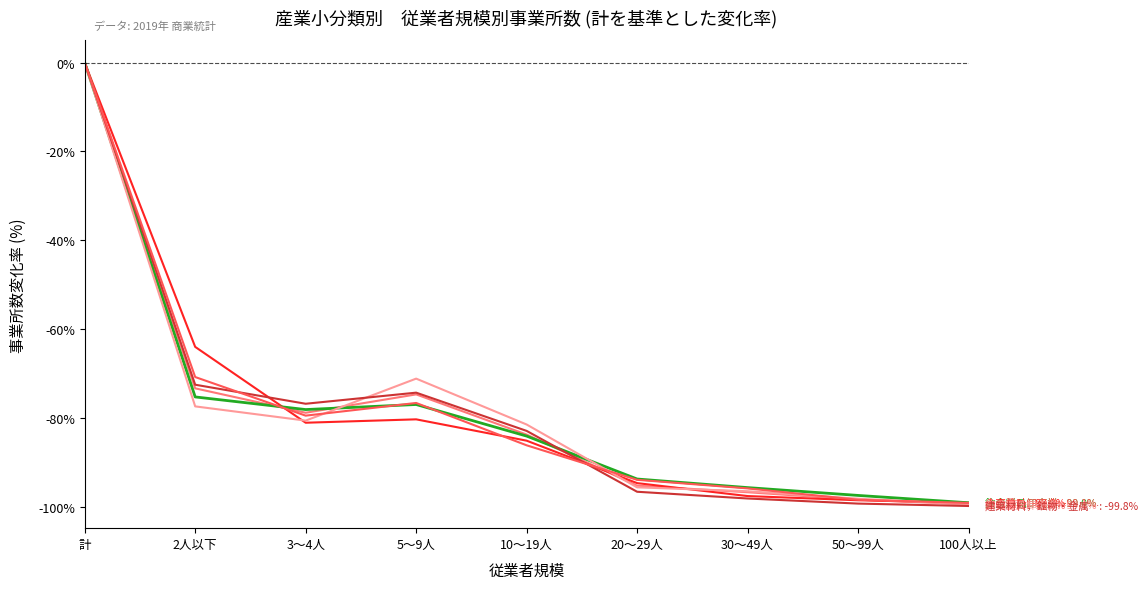

What position from the left is 50～99人?

8